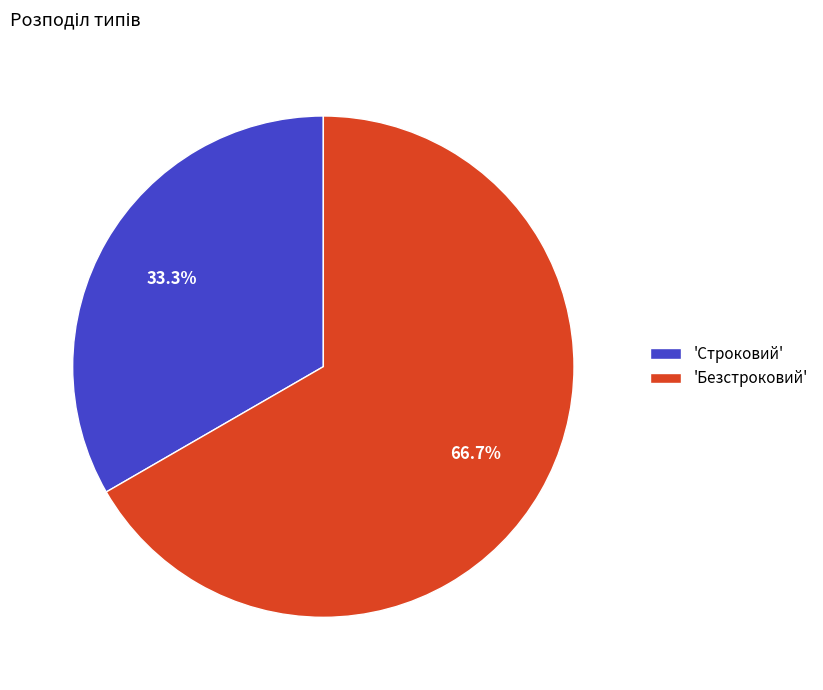

What is the total percentage of 'Безстроковий' and 'Строковий'?

100.0%